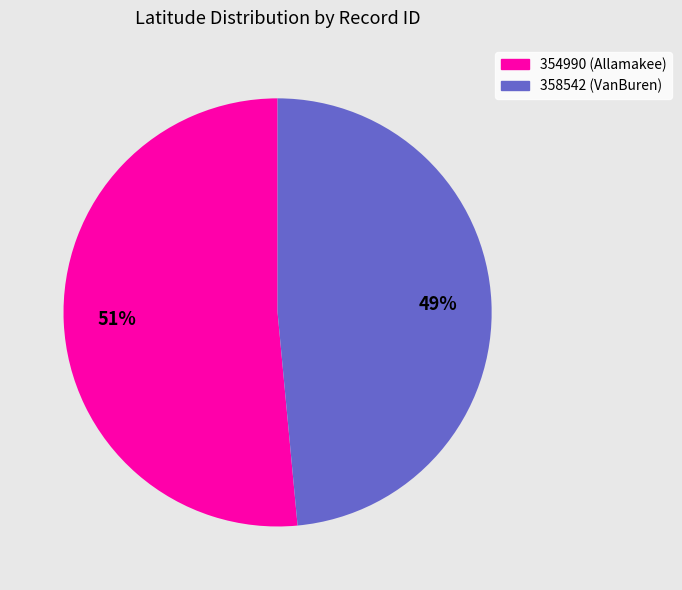

What is the largest slice in the pie chart?

354990